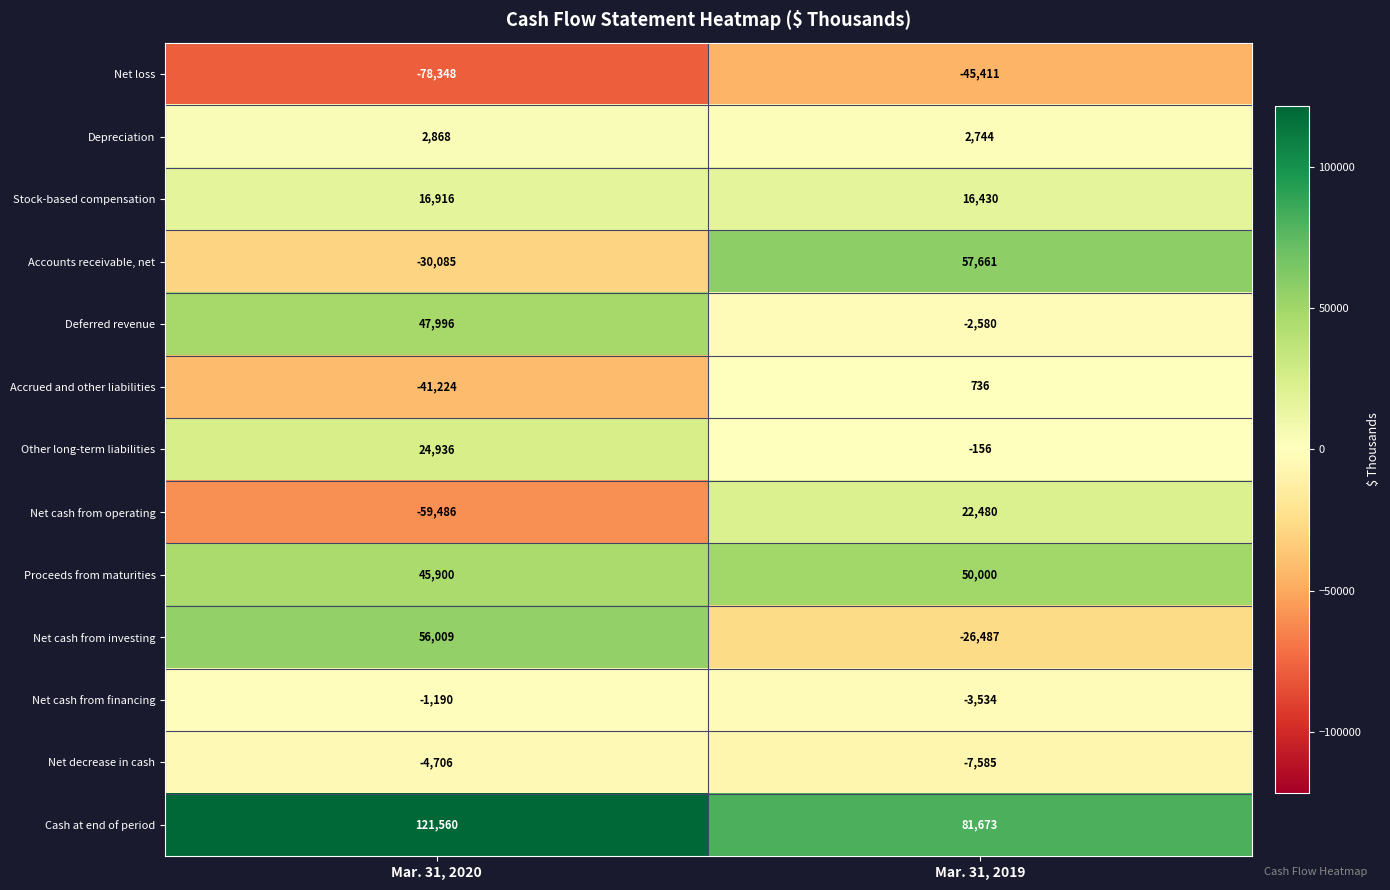

What is the difference between the highest and lowest values at Mar. 31, 2020?

199908